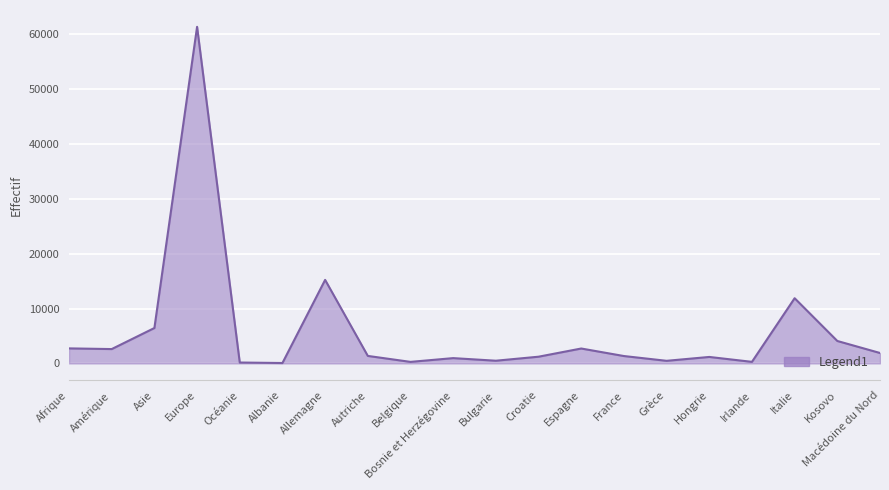

True or false: the data shows 61390 at Europe.

True